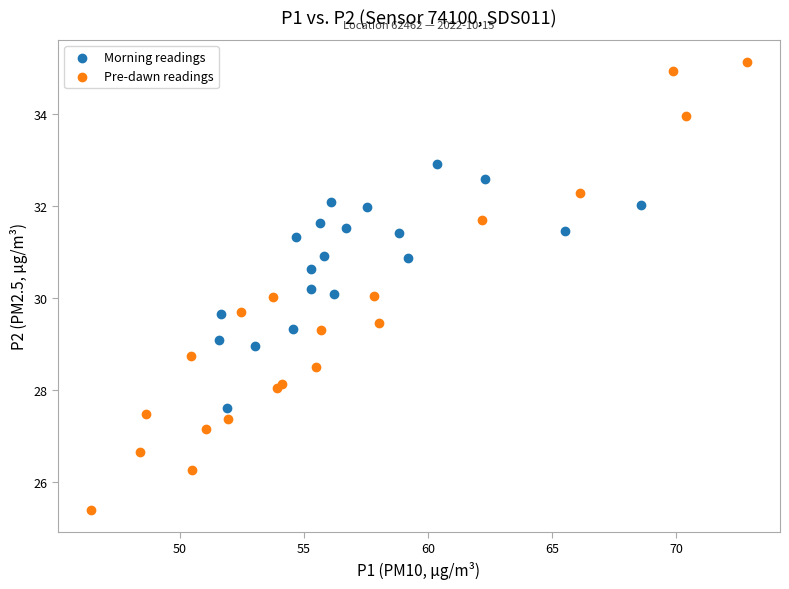

Which series has the widest spread of Y values?

Pre-dawn readings